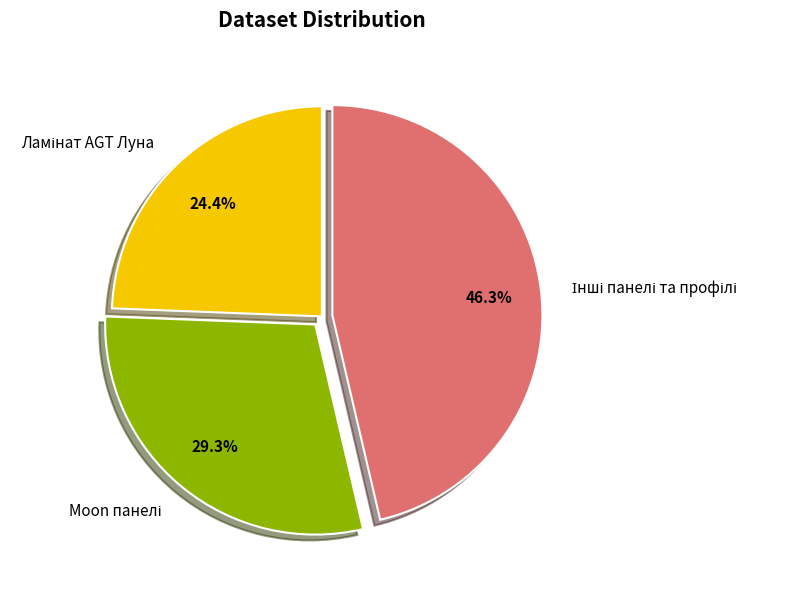

Does any single category account for the majority?

No